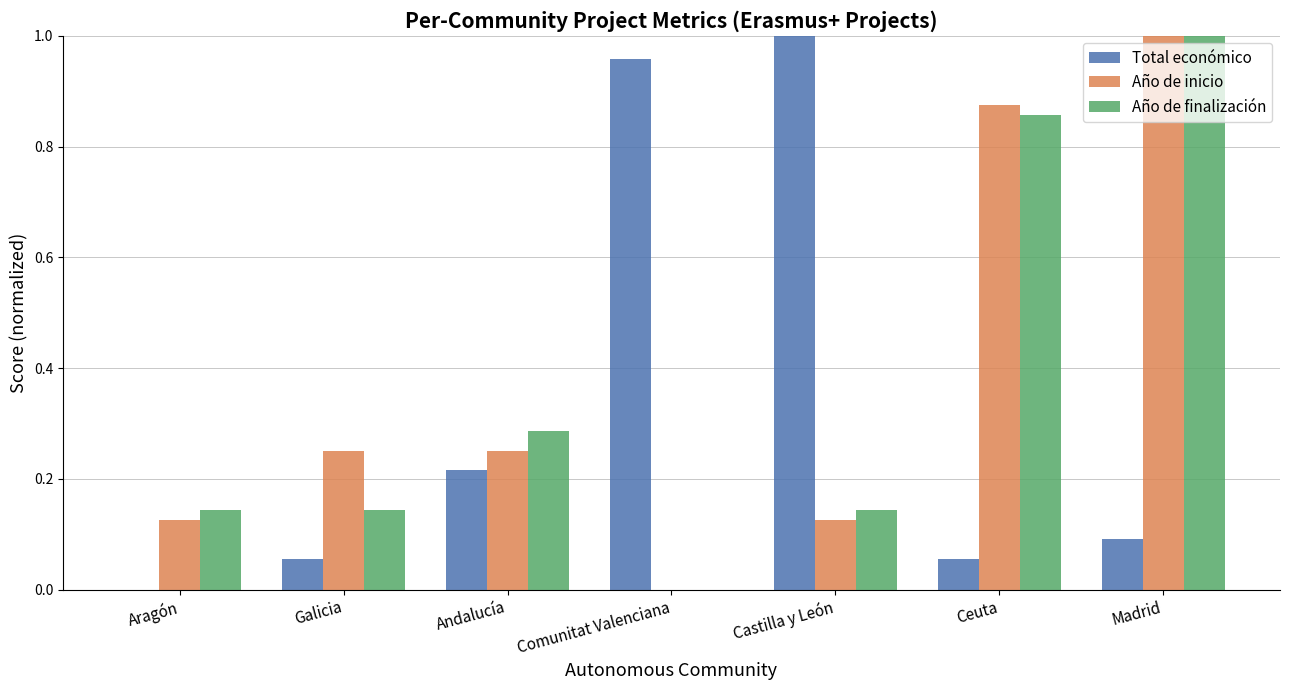

The value of Total económico at Comunitat Valenciana is 1.0. True or false?

True